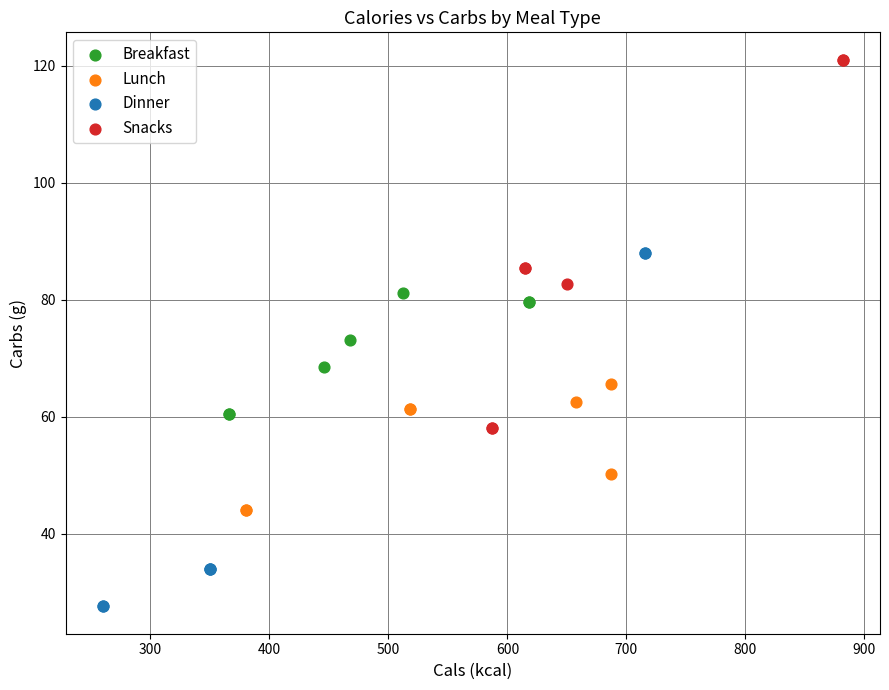

Which series reaches the minimum Y coordinate?

Dinner